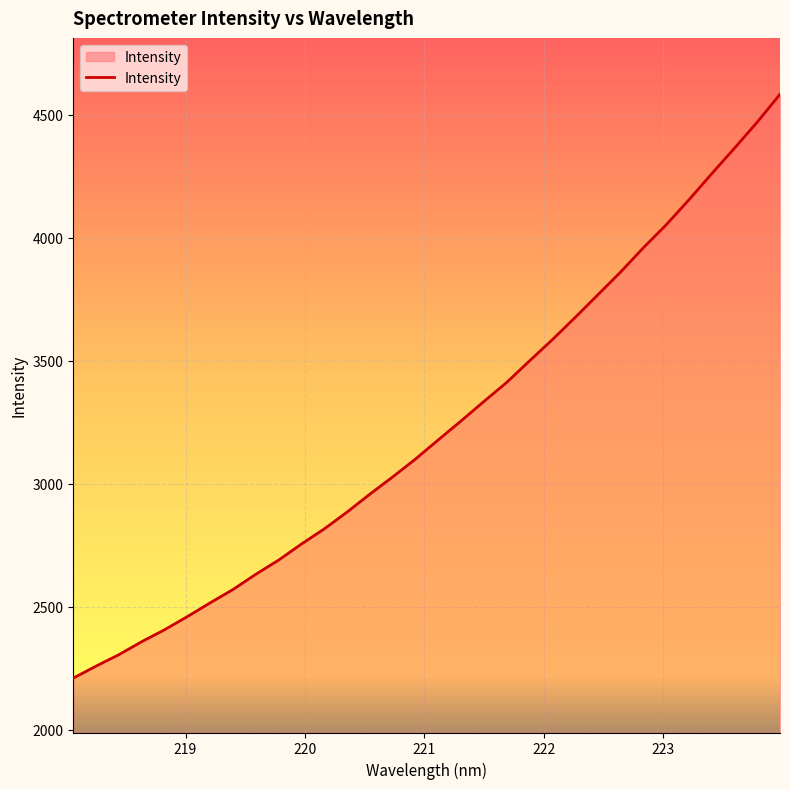

What is the difference between the maximum and minimum values?

2373.0